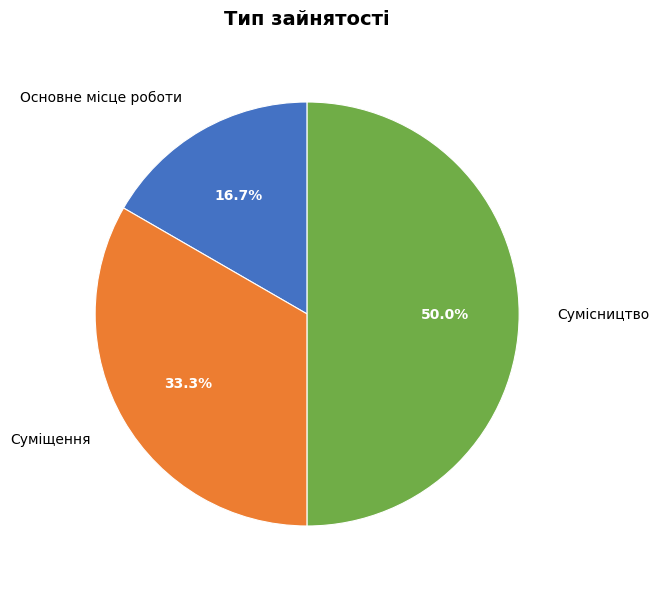

To the nearest percent, what percentage of the pie is Основне місце роботи?

17%